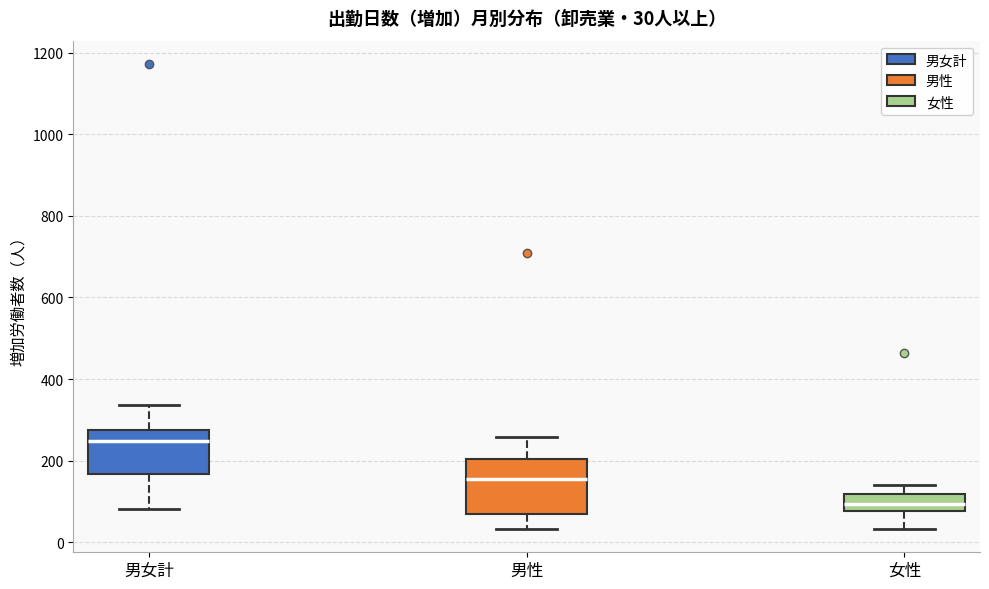

Which box is the tallest, from its lower edge to its upper edge?

男性